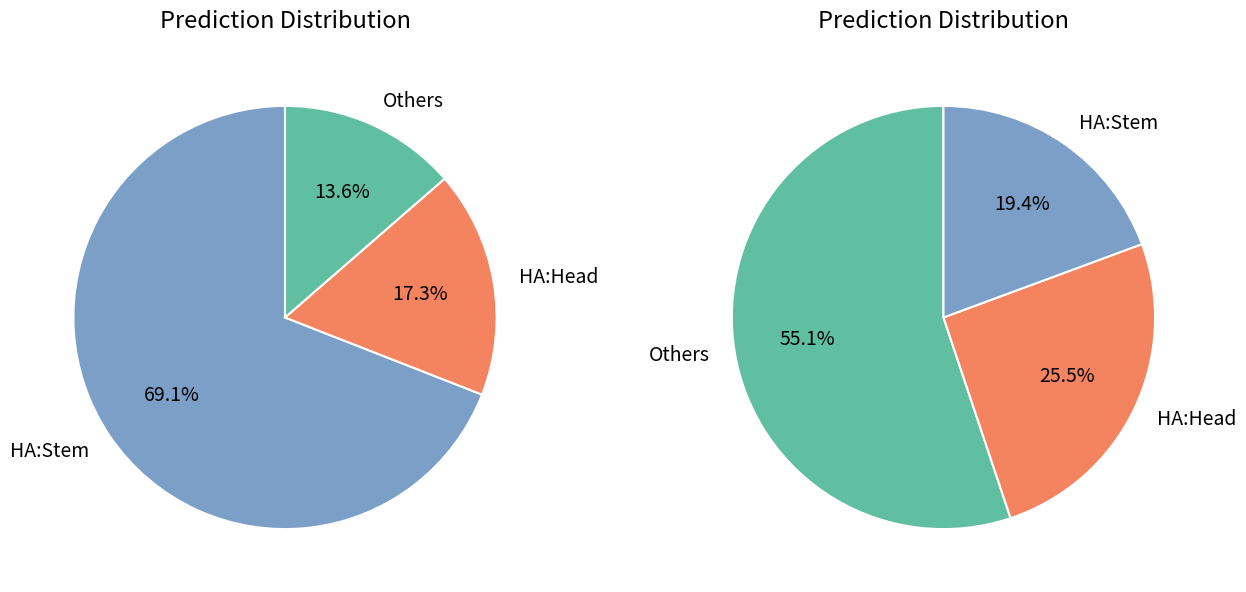

The 長野県 slice represents 1% of the pie. True or false?

False